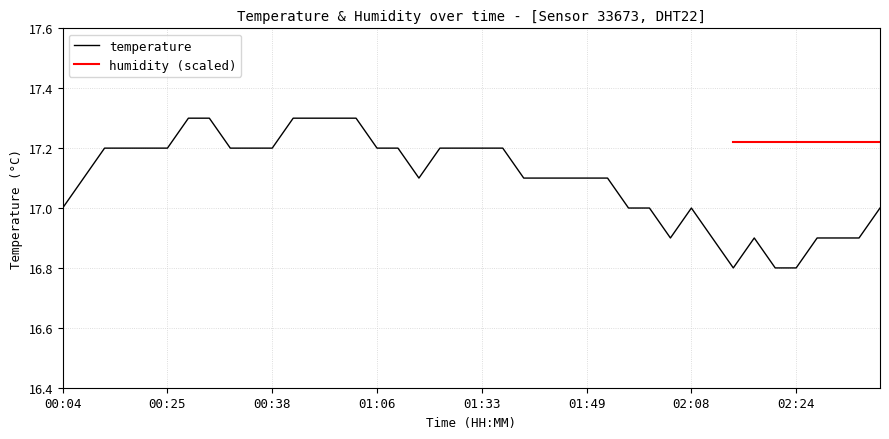

What is the change in value from 00:20 to 02:35?

-0.2